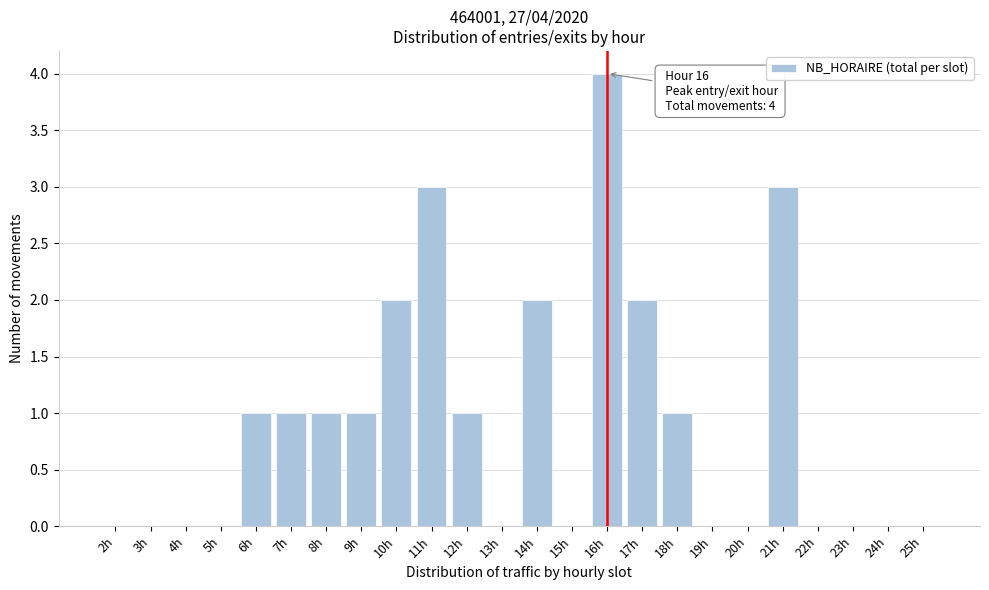

Reading left to right, transcribe all the data shown in this chart.

2h=0	3h=0	4h=0	5h=0	6h=1	7h=1	8h=1	9h=1	10h=2	11h=3	12h=1	13h=0	14h=2	15h=0	16h=4	17h=2	18h=1	19h=0	20h=0	21h=3	22h=0	23h=0	24h=0	25h=0